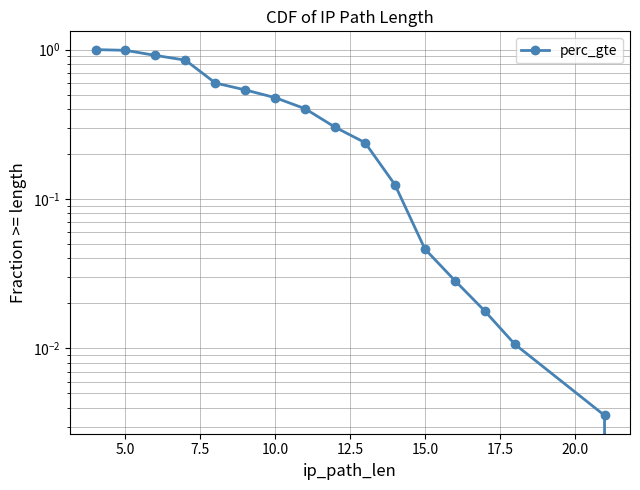

How many data points are above 0?

16